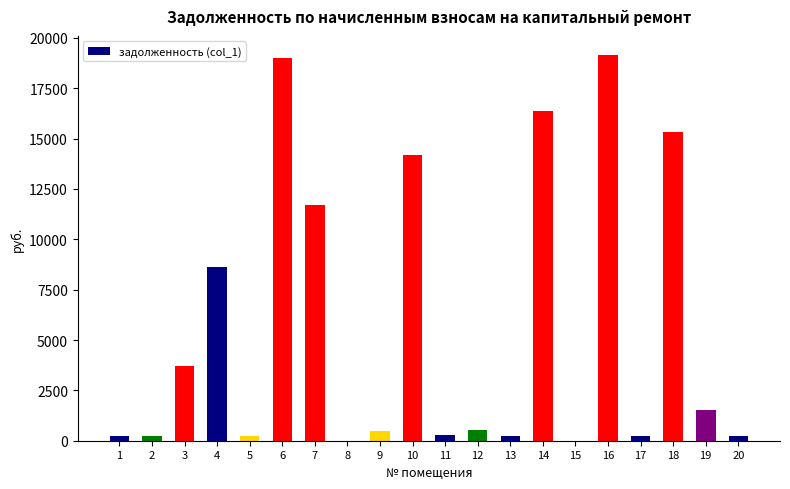

At which label does the data first exceed 530?

3